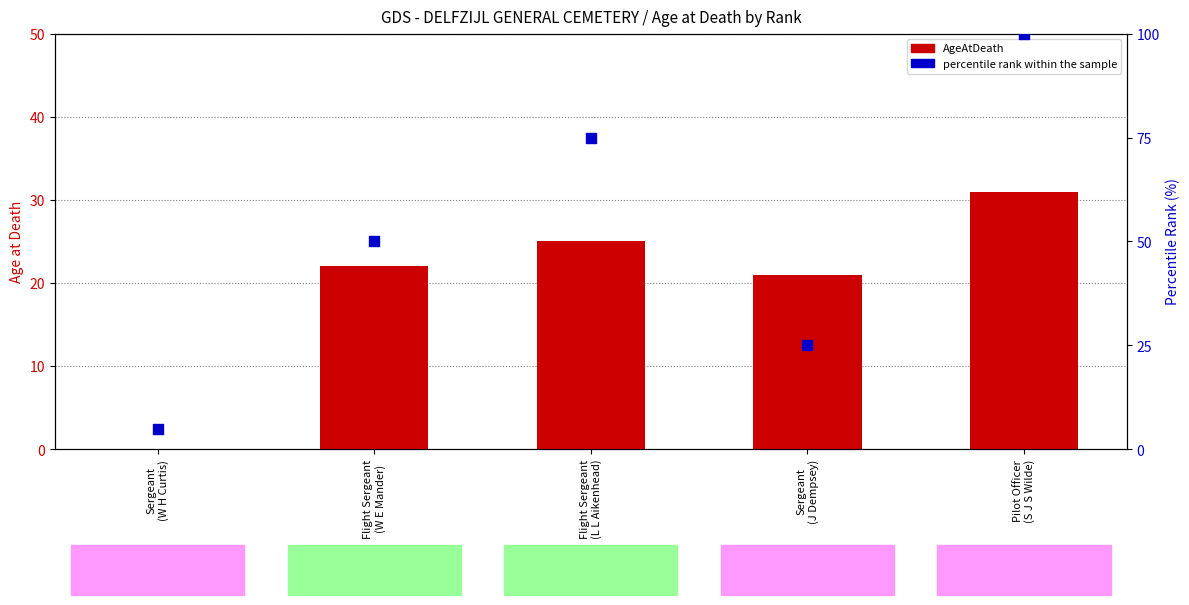

Which series has the widest spread of Y values?

percentile rank within the sample